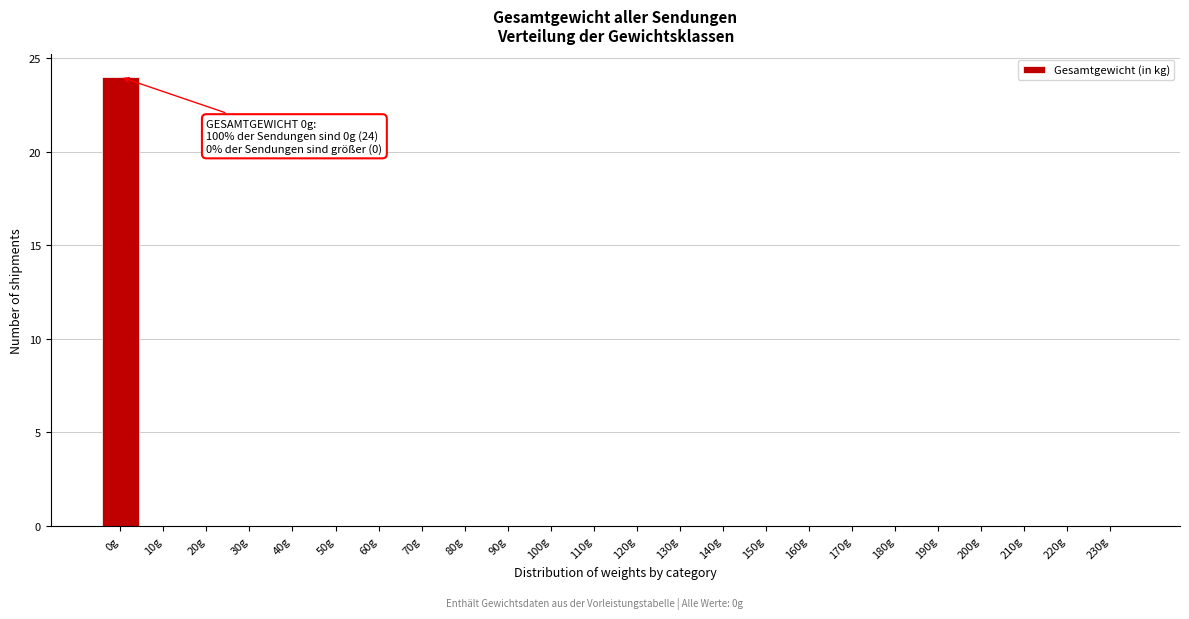

Reading left to right, transcribe all the data shown in this chart.

0g=24	10g=0	20g=0	30g=0	40g=0	50g=0	60g=0	70g=0	80g=0	90g=0	100g=0	110g=0	120g=0	130g=0	140g=0	150g=0	160g=0	170g=0	180g=0	190g=0	200g=0	210g=0	220g=0	230g=0